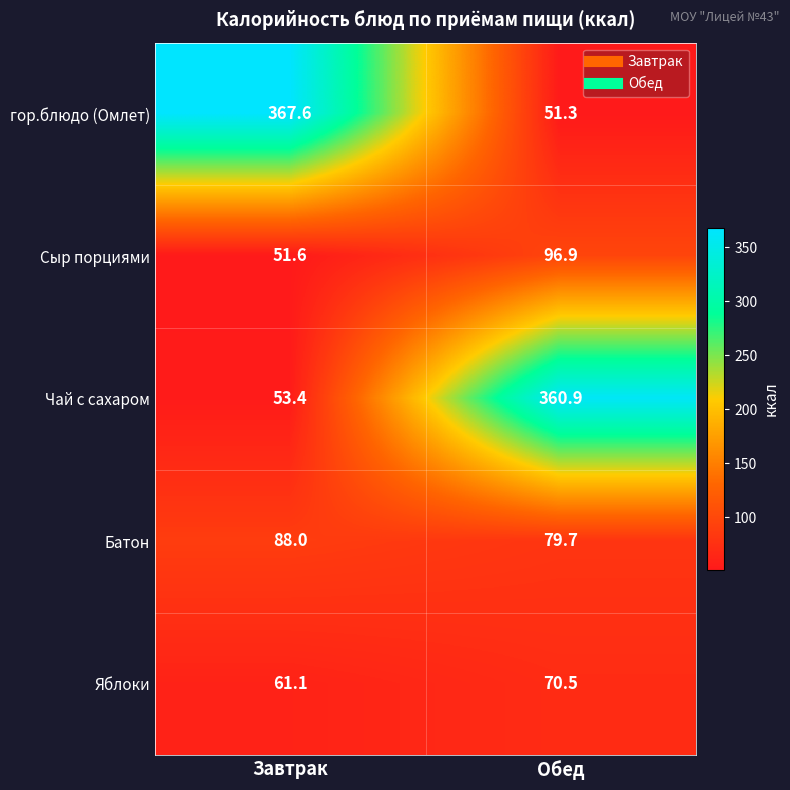

How many data points in Чай с сахаром are less than 360?

1